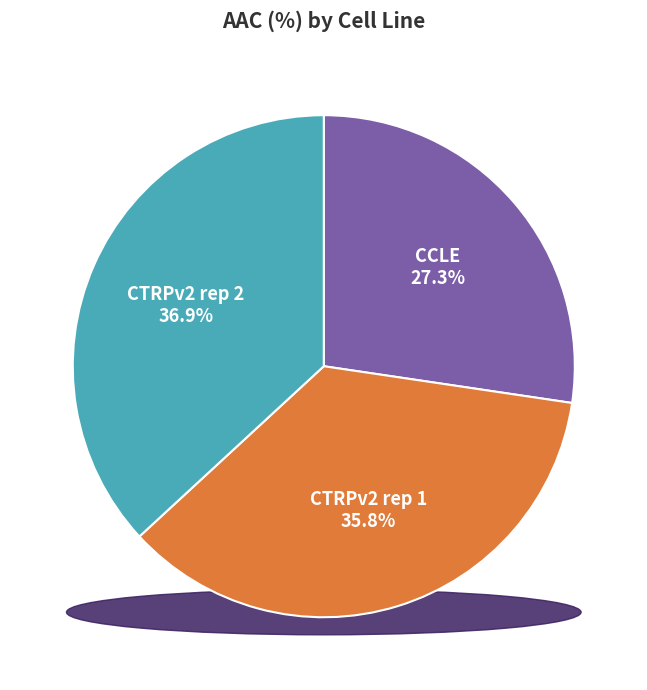

Rank the categories by value from lowest to highest.

CCLE, CTRPv2 rep 1, CTRPv2 rep 2